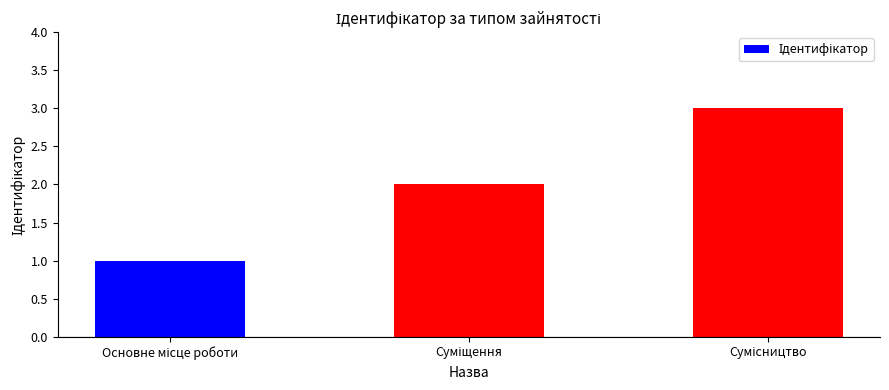

What is the sum of all values?

6